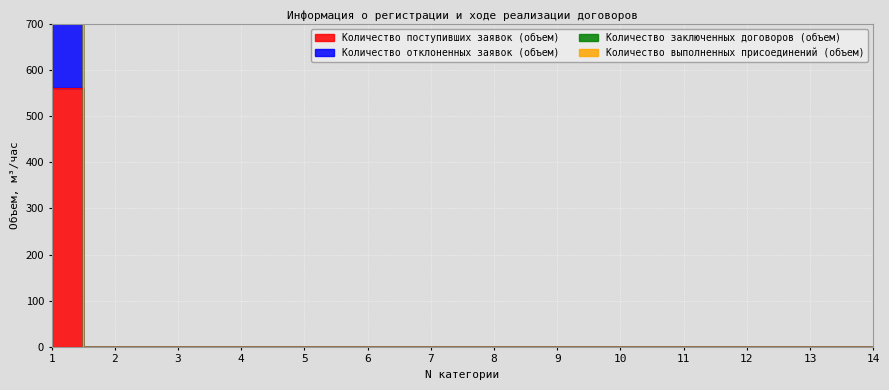

Rank the series by their maximum value, from highest to lowest.

Количество заключенных договоров (объем), Количество выполненных присоединений (объем), Количество отклоненных заявок (объем), Количество поступивших заявок (объем)